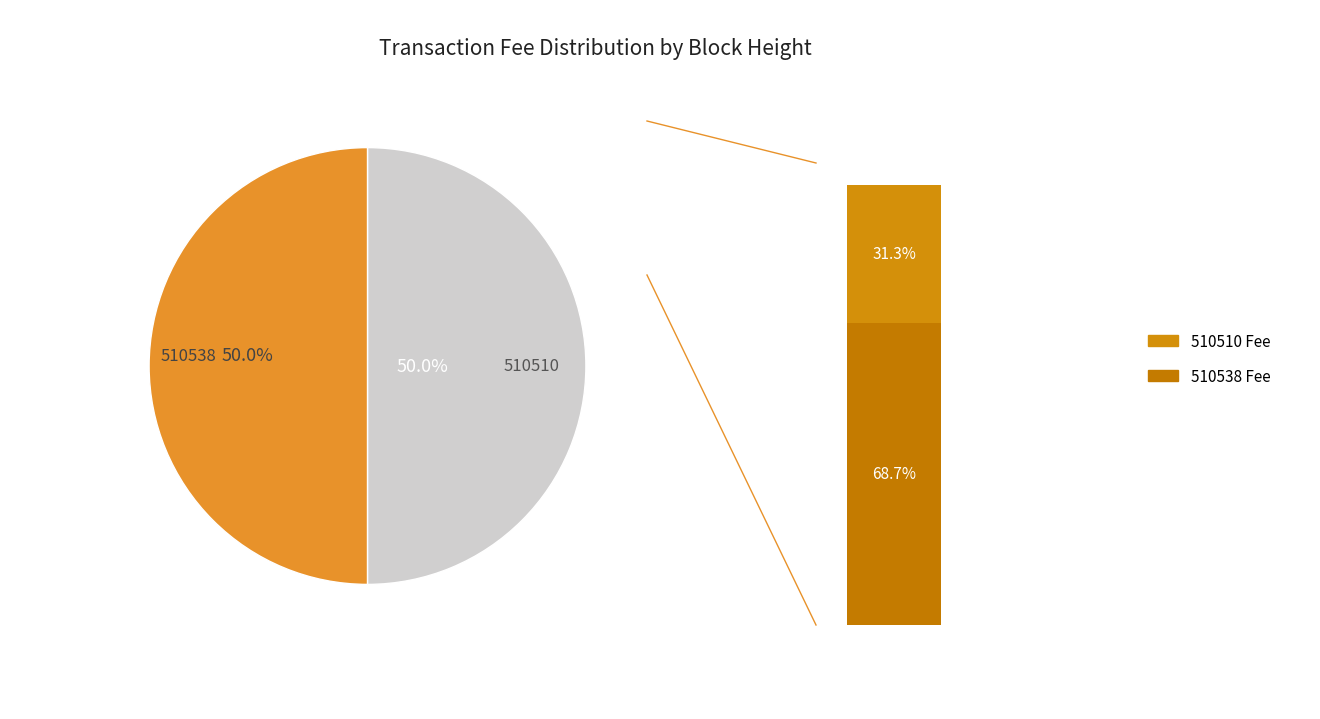

Which slice is the smallest?

510510